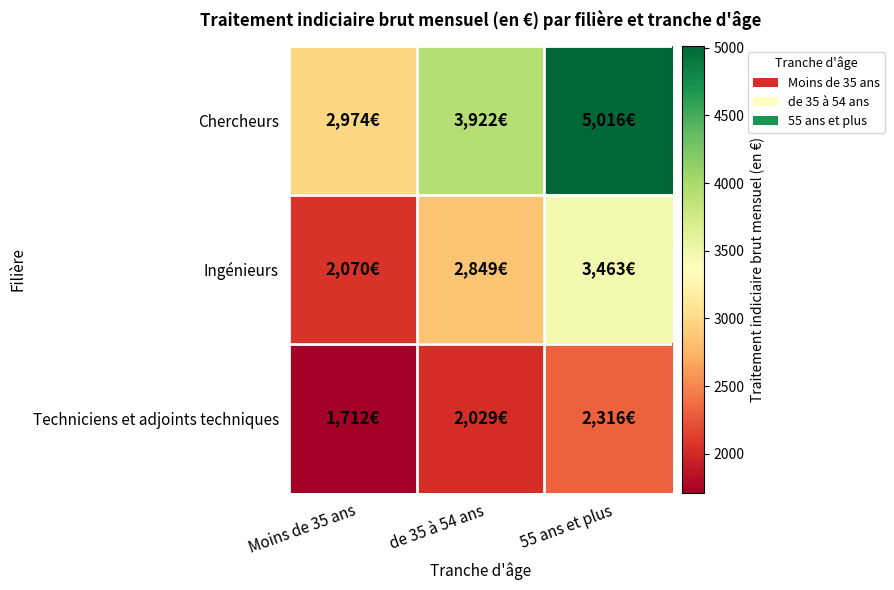

What is the smallest value displayed?

1712